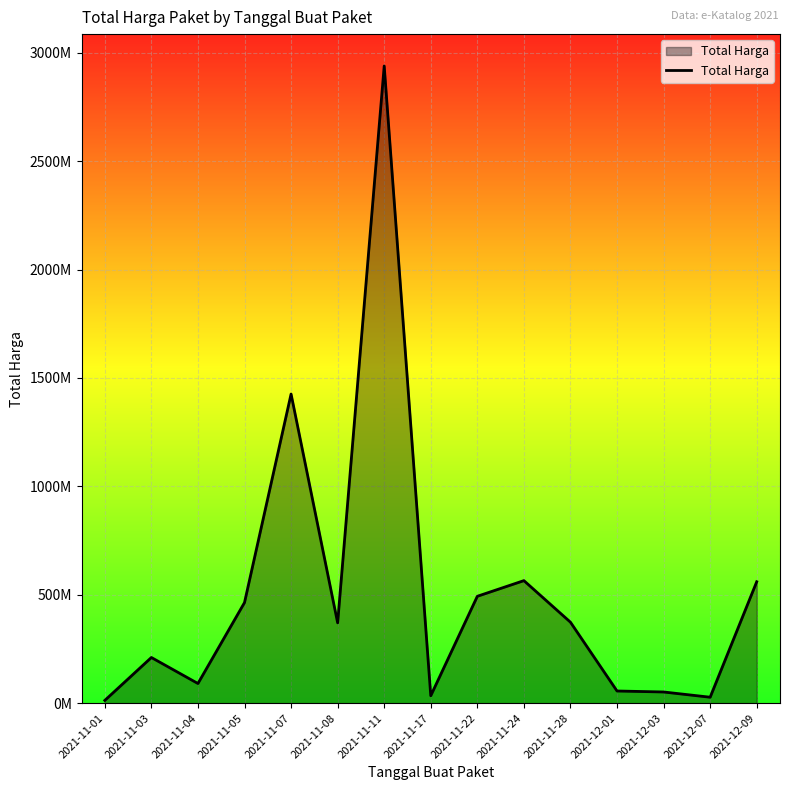

Is this an area chart (filled region under the line)?

Yes